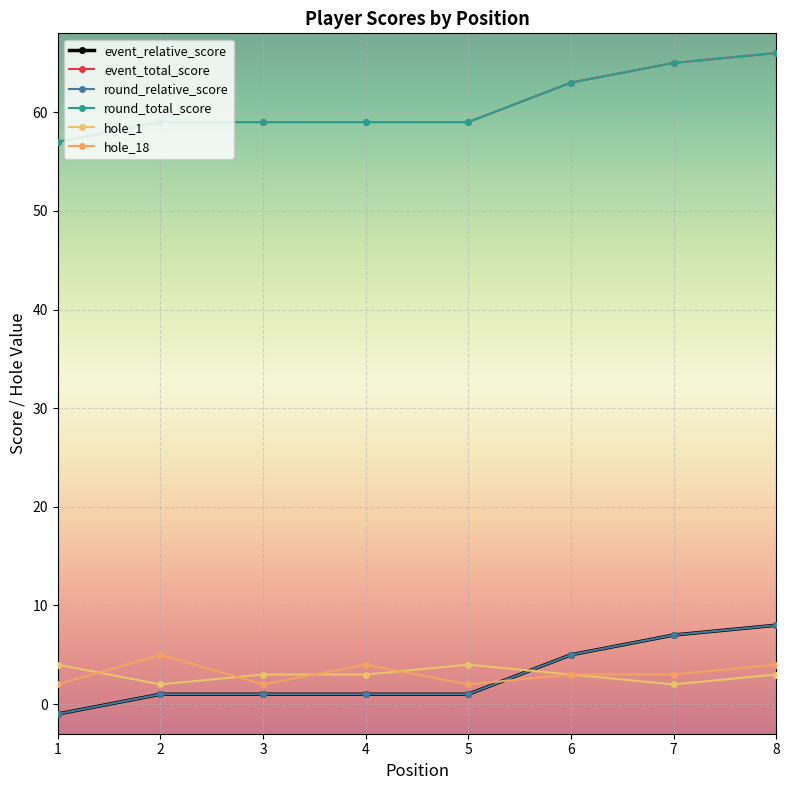

What is the sum of all event_relative_score values?

23